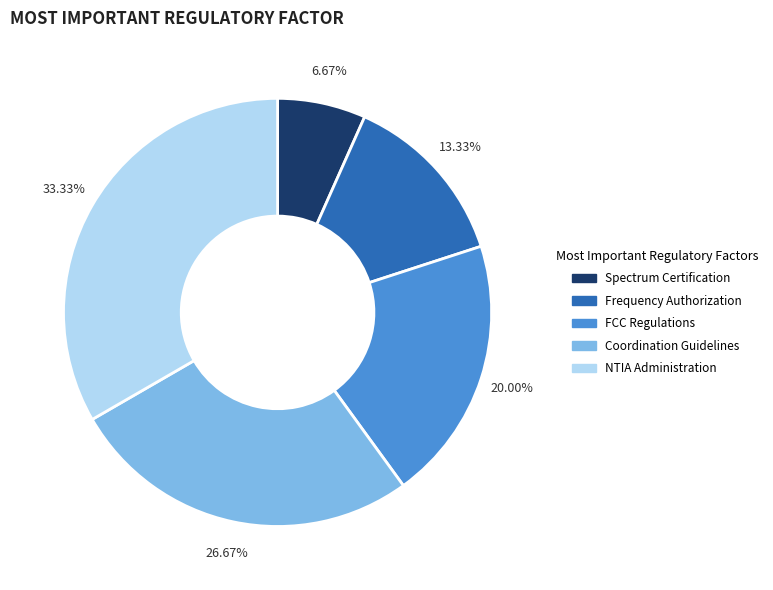

Is there a majority slice in this chart?

No